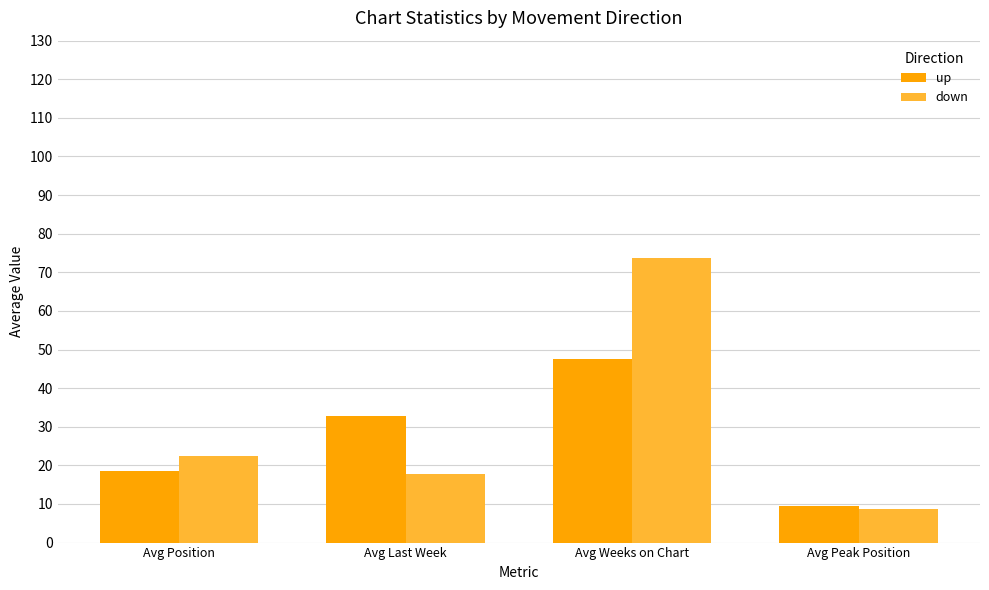

At which category is the sum across all series the highest?

Avg Weeks on Chart